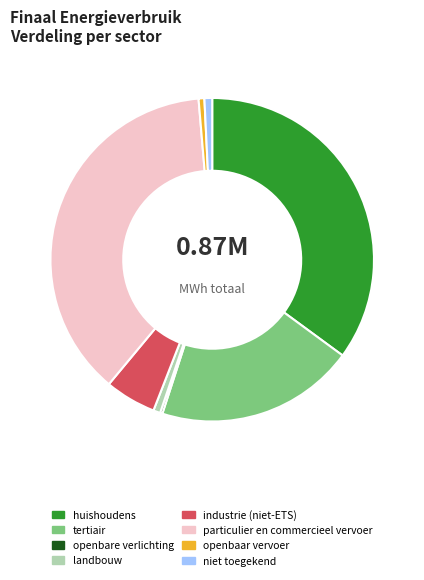

Which category has the biggest portion of the pie?

particulier en commercieel vervoer